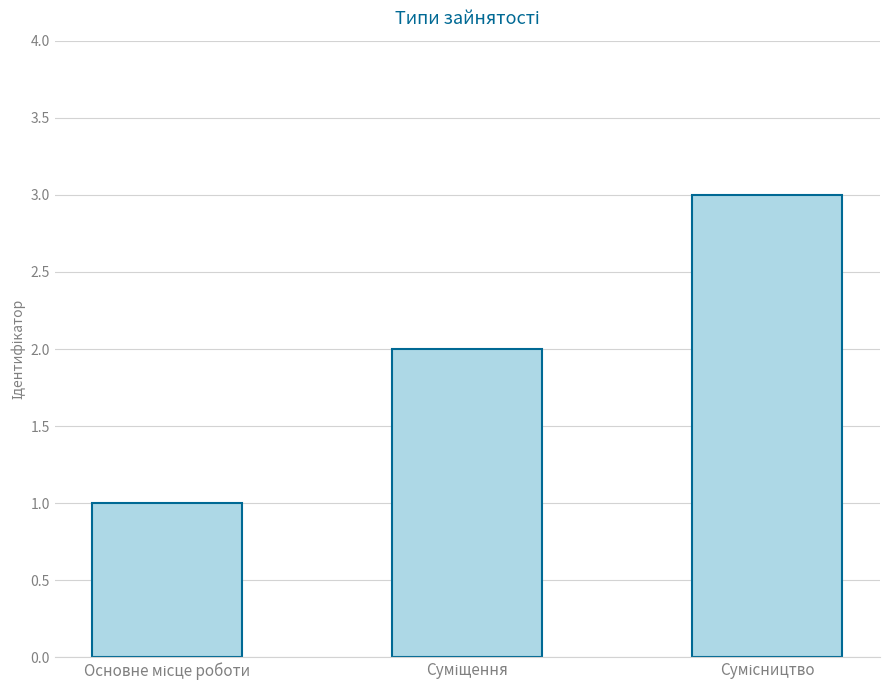

What is the maximum value shown in the chart?

3